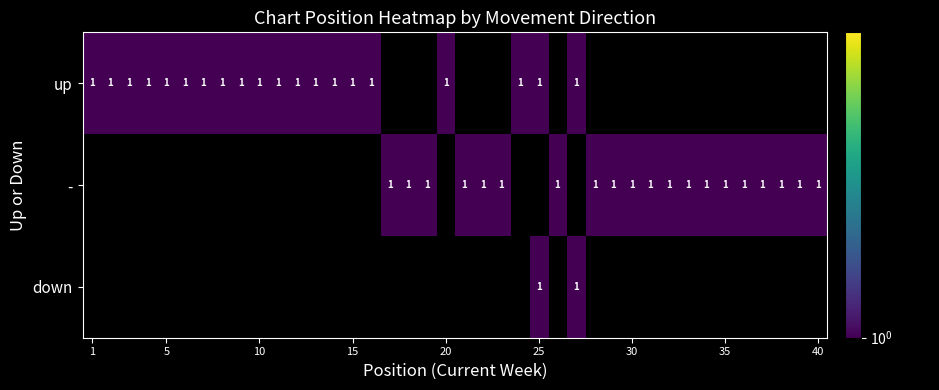

Count the - values in the range 0 to 1.

40